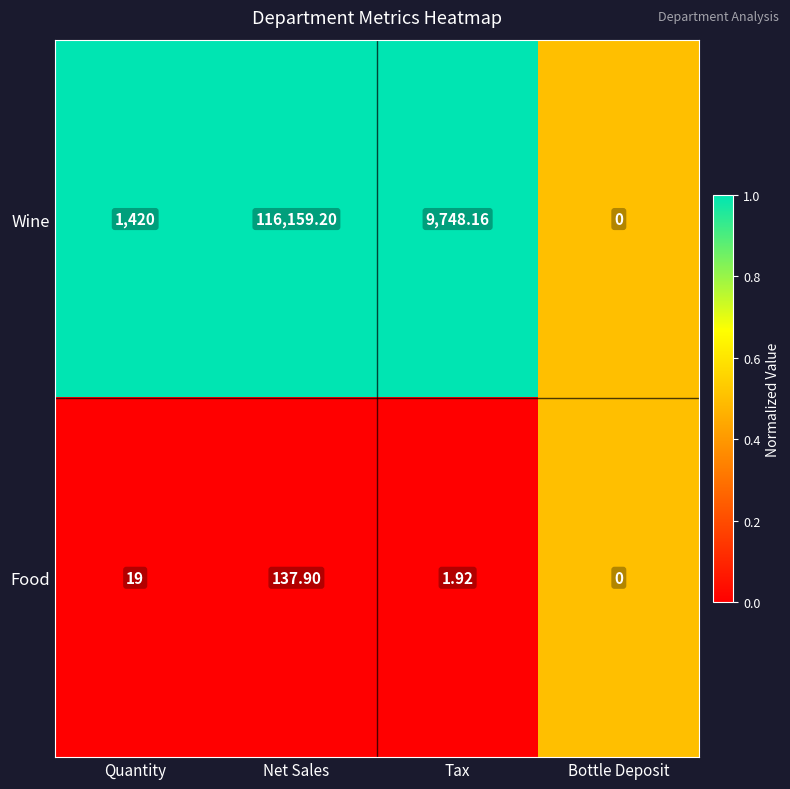

Between Net Sales and Tax, which series saw the biggest shift?

Wine